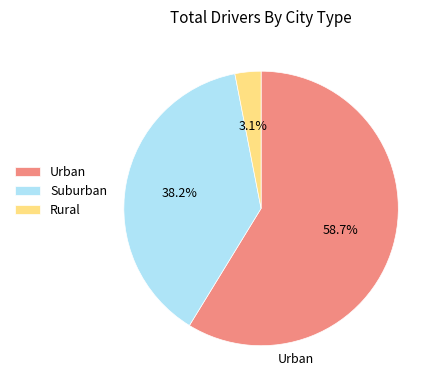

What is the majority slice?

Urban